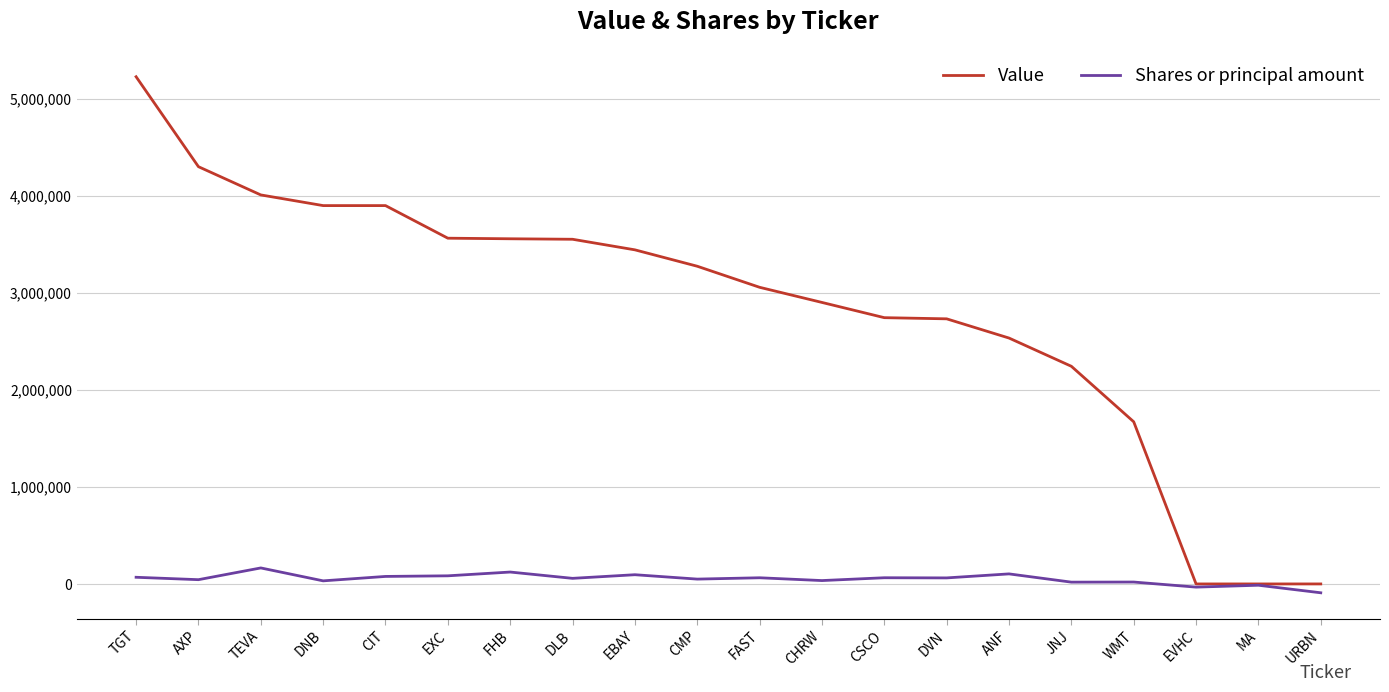

At which category is the sum across all series the highest?

TGT